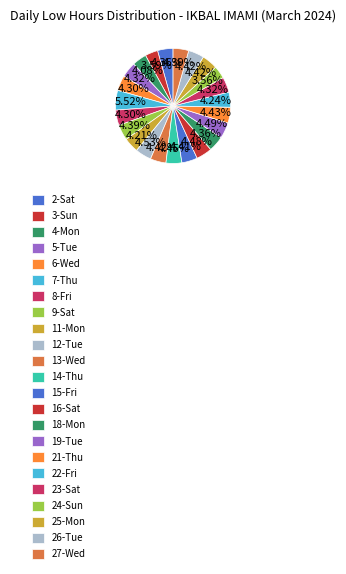

Count the number of slices in the pie.

23